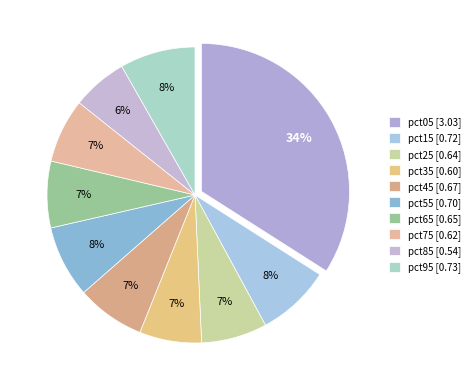

True or false: pct25 accounts for 2% of the total.

False